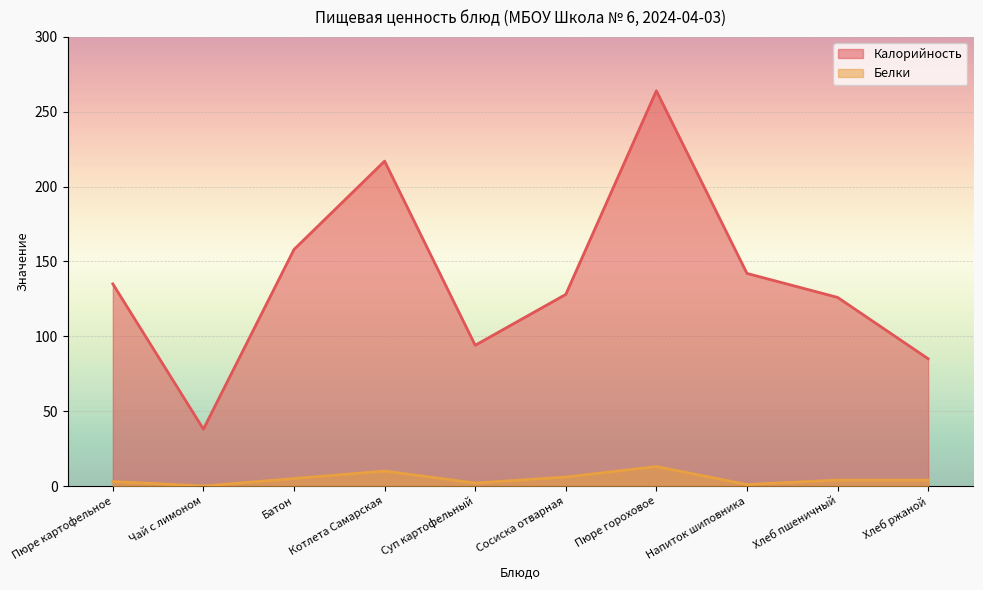

Which category has the lowest value in the Белки series?

Чай с лимоном